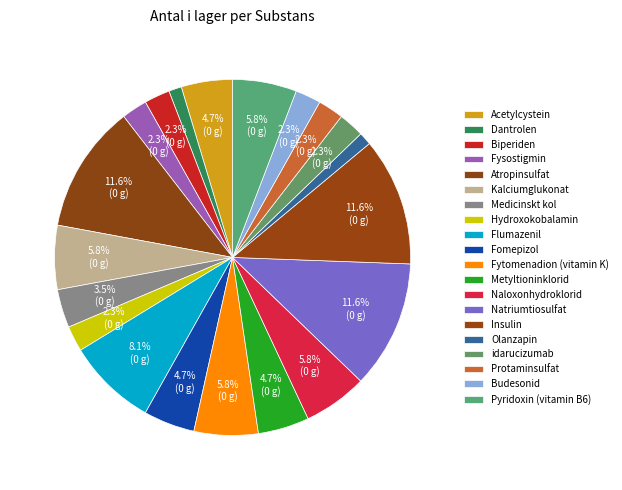

To the nearest percent, what percentage of the pie is Acetylcystein?

5%